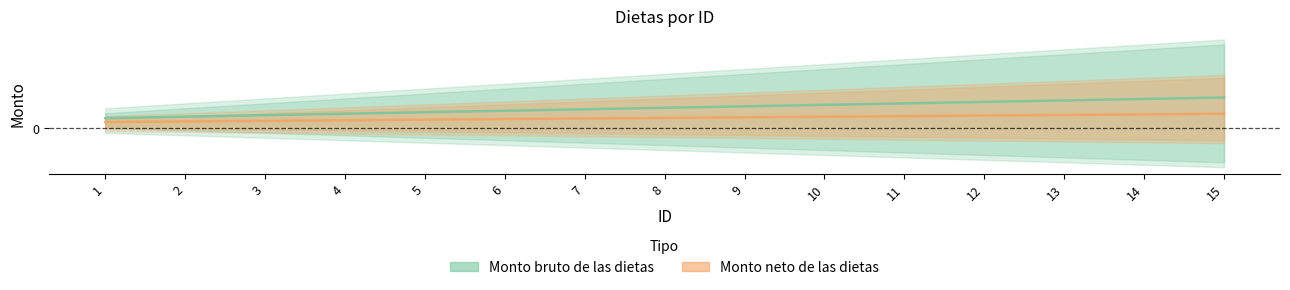

Is the value of Monto bruto de las dietas at 7 greater than the value of Monto neto de las dietas at 11?

Yes